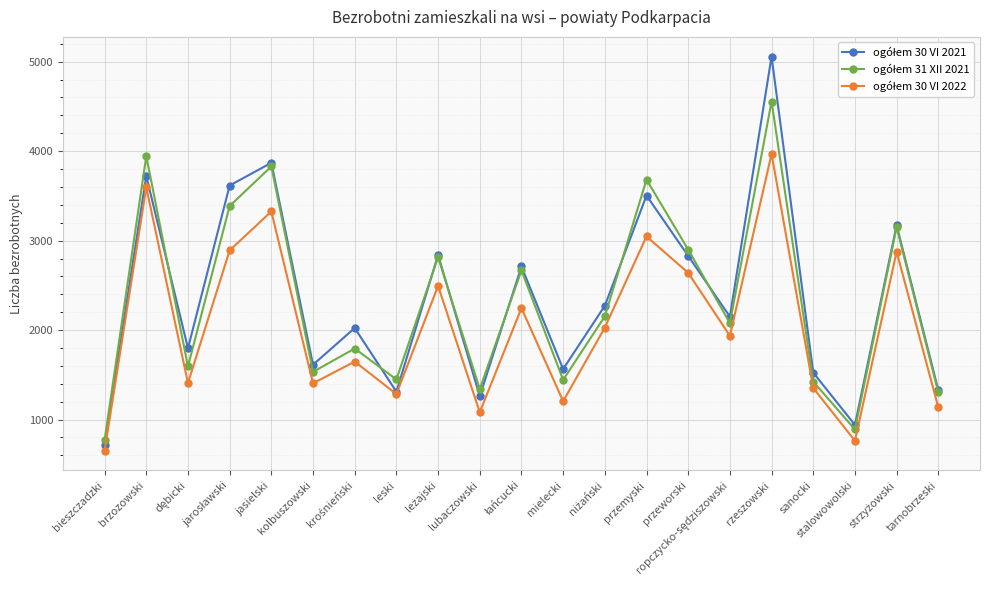

What is the sum of all ogółem 30 VI 2021 values?

49815